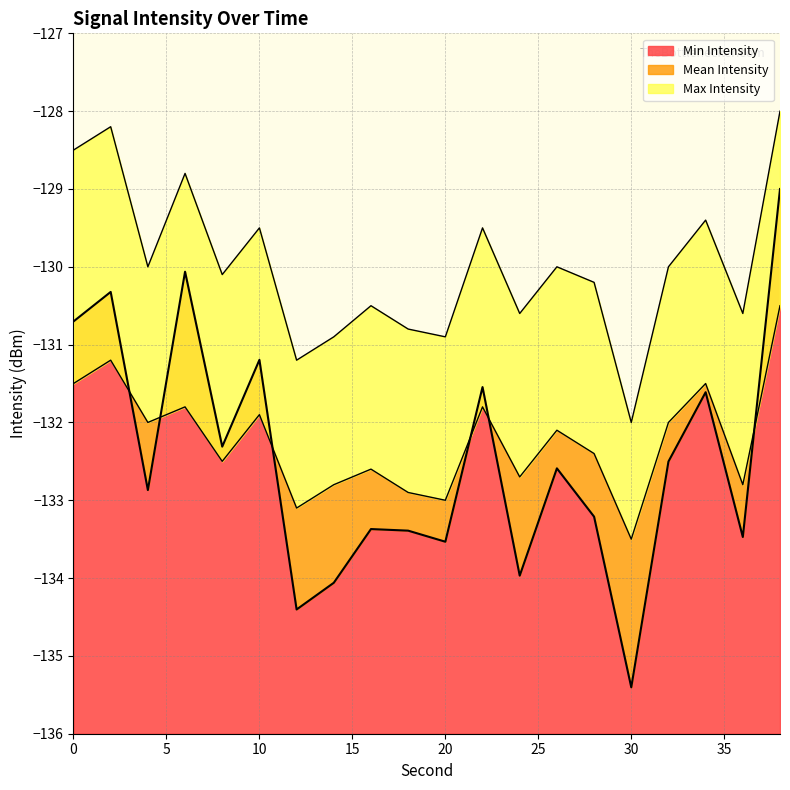

How many lines are shown in the chart?

3